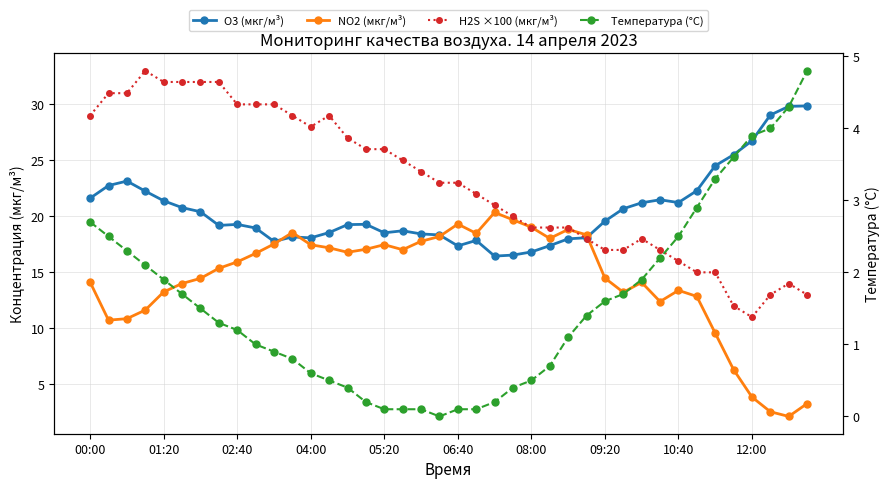

How many intersections are there between O3 (мкг/м³) and H2S ×100 (мкг/м³)?

1